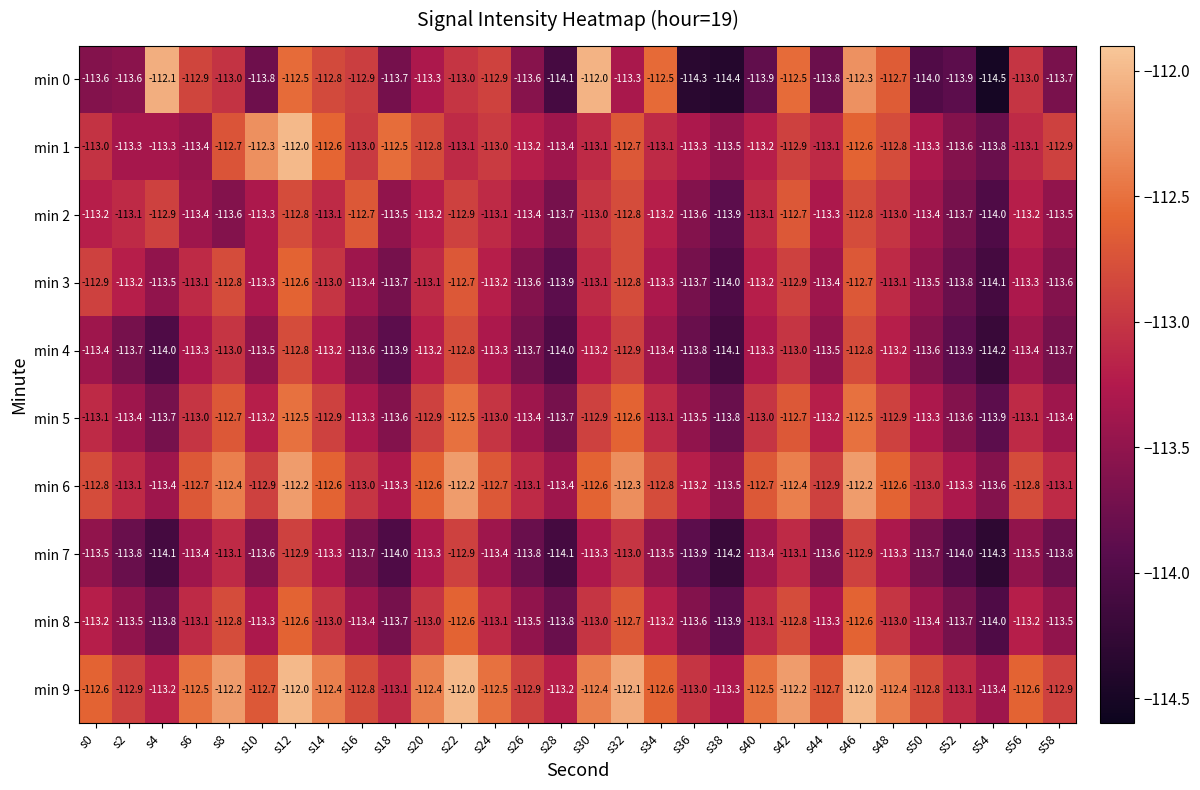

What is the highest value of the min 3 series?

-112.6